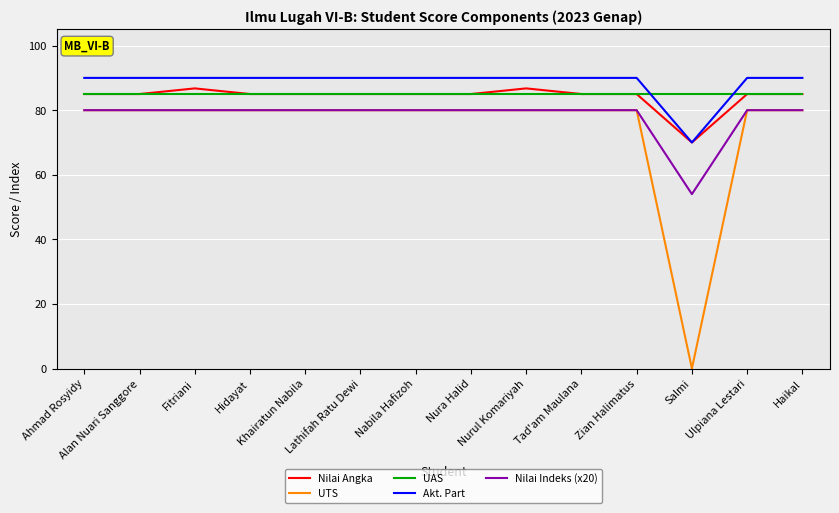

Reading right to left, what are all the values shown in this chart?

Nilai Angka: 85.0	85.0	70.0	85.0	85.0	86.8	85.0	85.0	85.0	85.0	85.0	86.8	85.0	85.0
UTS: 80.0	80.0	0.0	80.0	80.0	80.0	80.0	80.0	80.0	80.0	80.0	80.0	80.0	80.0
UAS: 85.0	85.0	85.0	85.0	85.0	85.0	85.0	85.0	85.0	85.0	85.0	85.0	85.0	85.0
Akt. Part: 90.0	90.0	70.0	90.0	90.0	90.0	90.0	90.0	90.0	90.0	90.0	90.0	90.0	90.0
Nilai Indeks (x20): 80.0	80.0	54.0	80.0	80.0	80.0	80.0	80.0	80.0	80.0	80.0	80.0	80.0	80.0